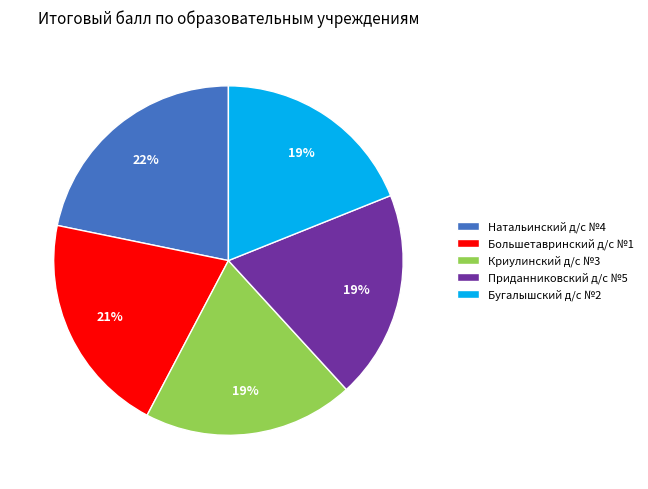

Does Криулинский д/с №3 account for over 50% of the chart?

No